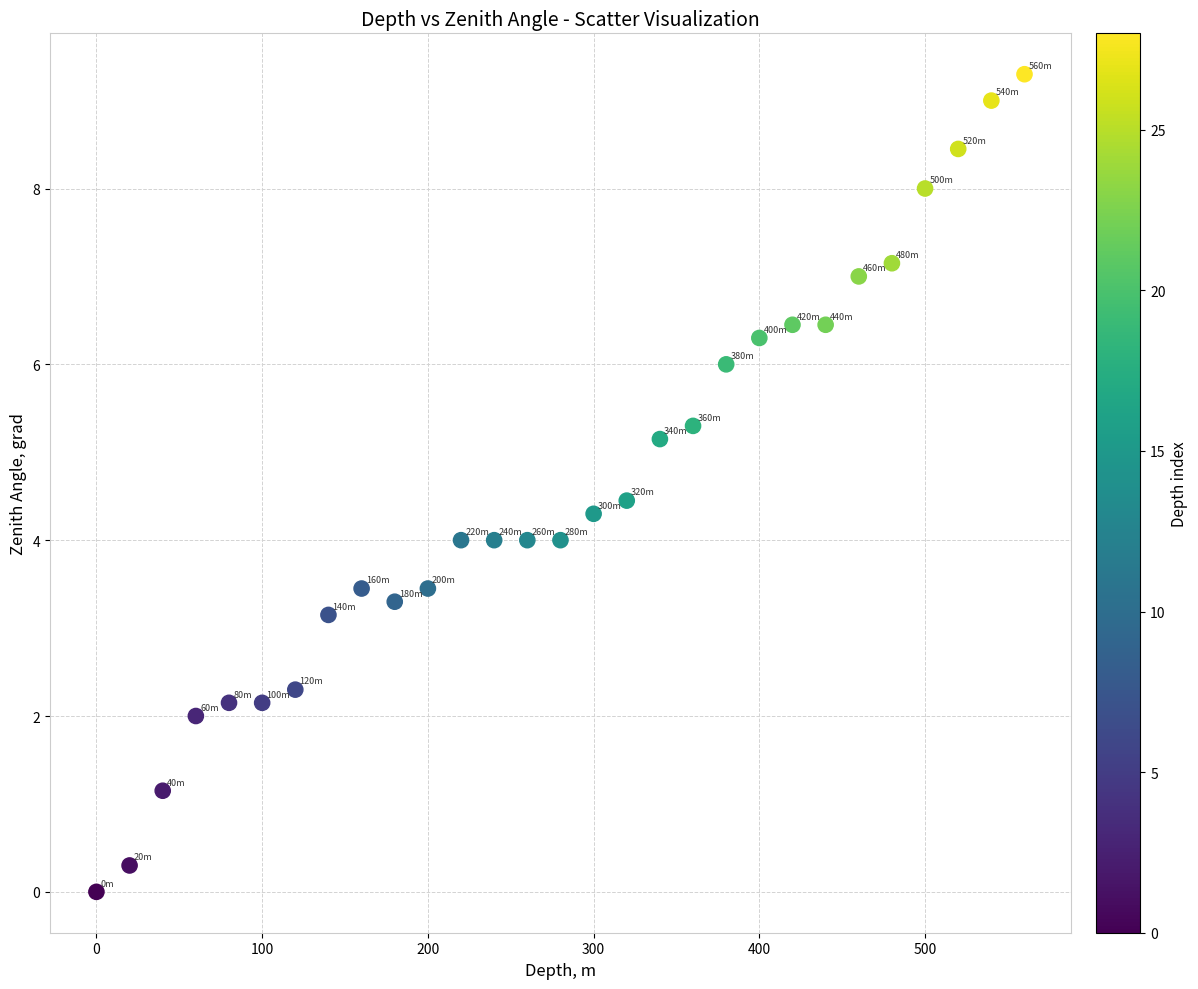

What is the range of Y values (max minus min)?

9.3